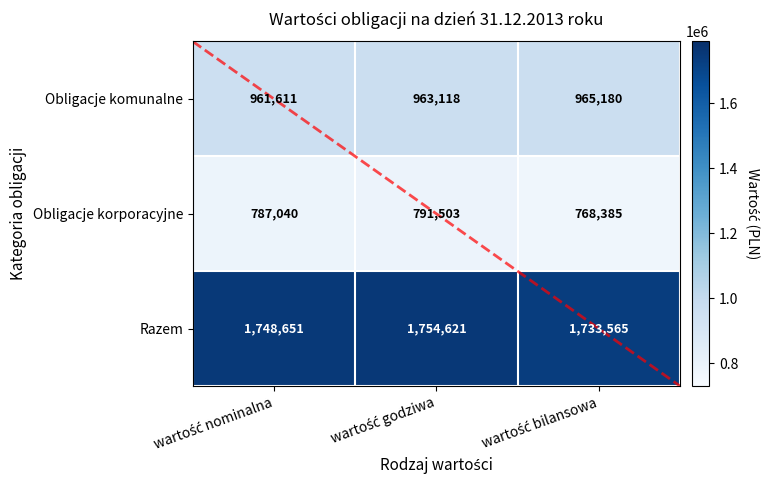

What is the average value of the Obligacje komunalne series?

963303